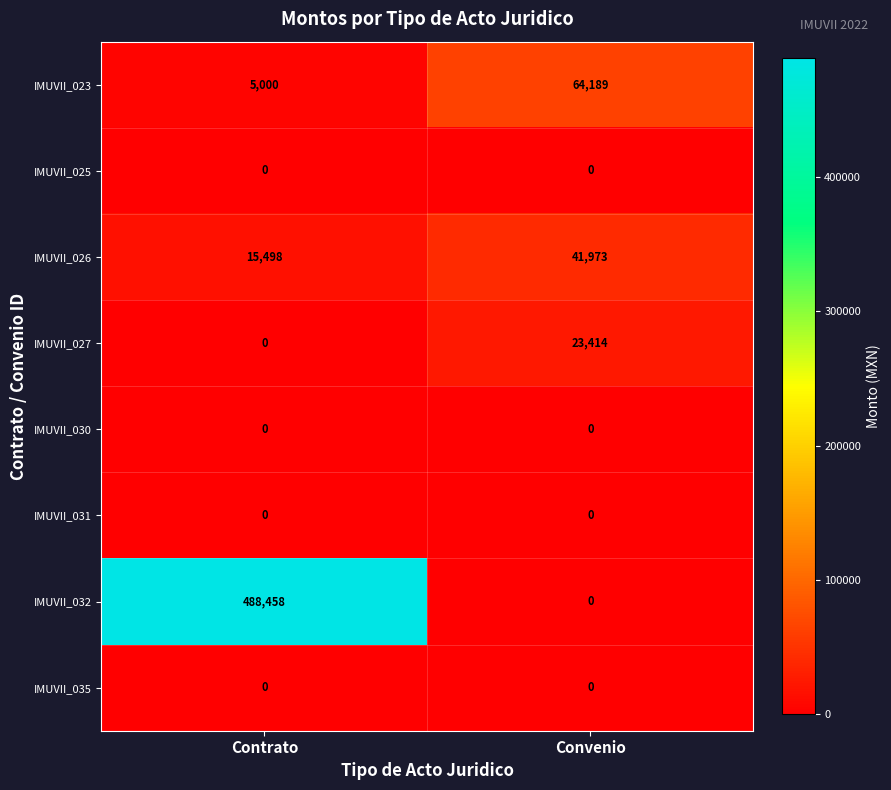

Which label corresponds to the largest value in the chart?

Contrato